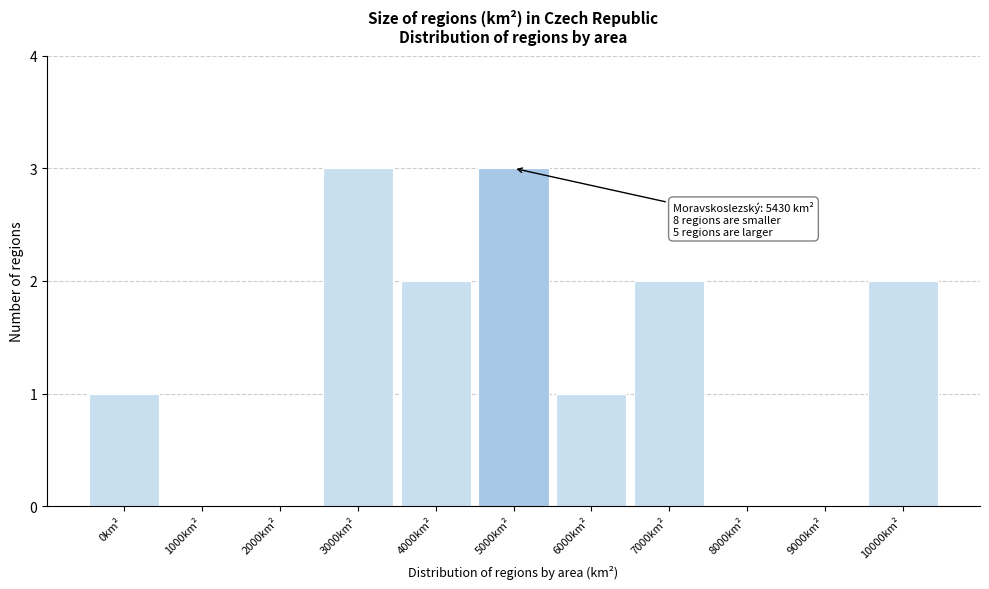

Reading left to right, what are all the values shown in this chart?

0km²=1	1000km²=0	2000km²=0	3000km²=3	4000km²=2	5000km²=3	6000km²=1	7000km²=2	8000km²=0	9000km²=0	10000km²=2